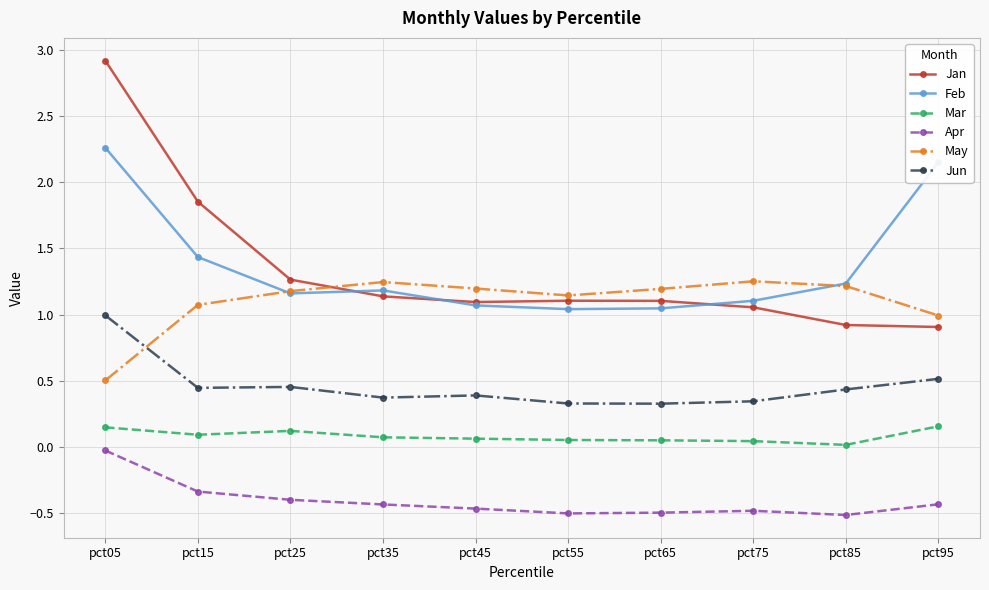

Which series has the widest spread of values?

Jan